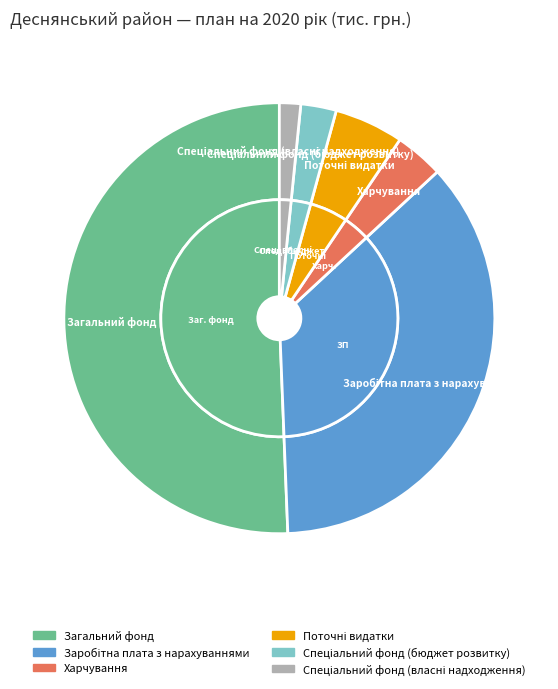

Is it true that Спеціальний фонд (бюджет розвитку) is 12% of the pie?

False